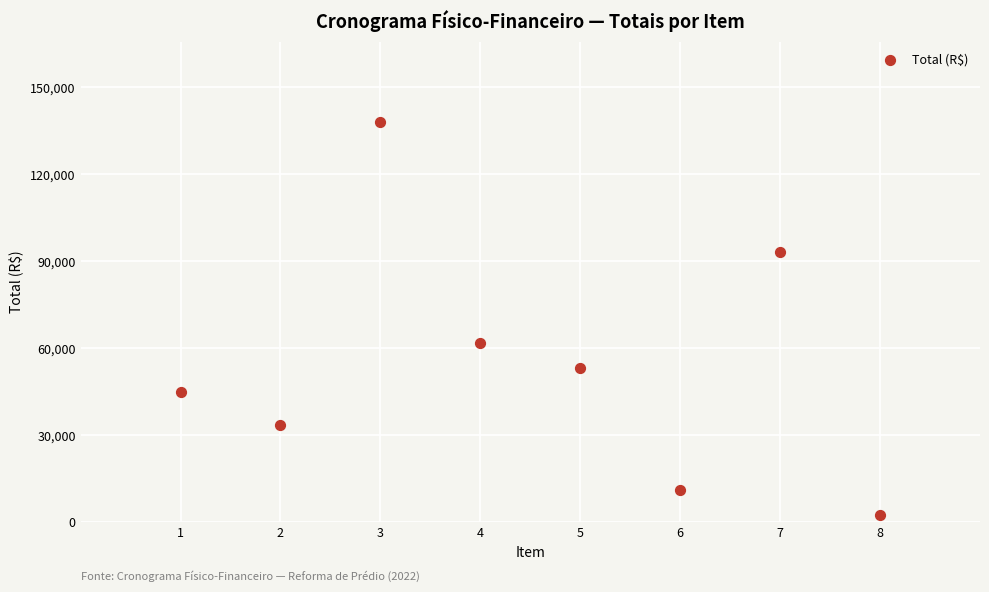

What Y value in the scatter plot is closest to 70330?

61640.9